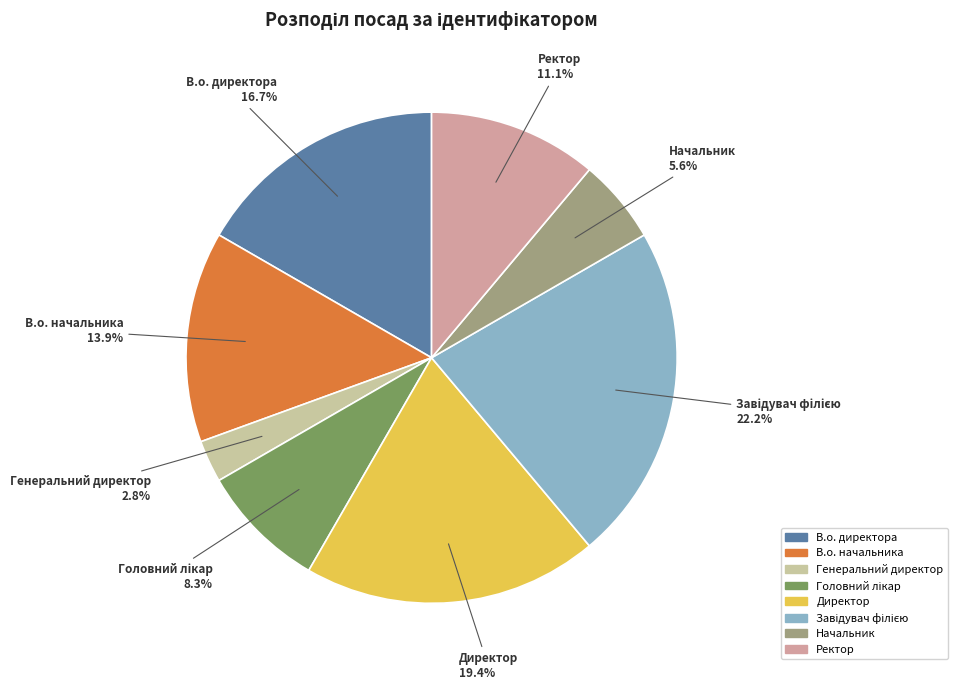

Does any single category account for the majority?

No